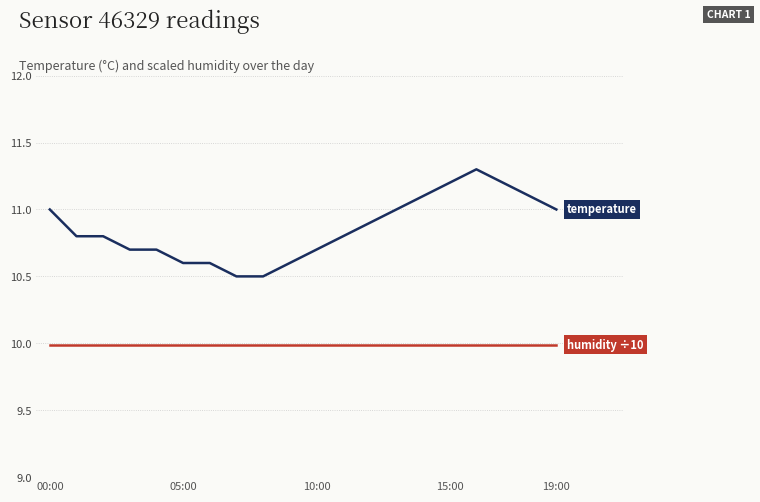

What is the greatest value displayed?

11.3